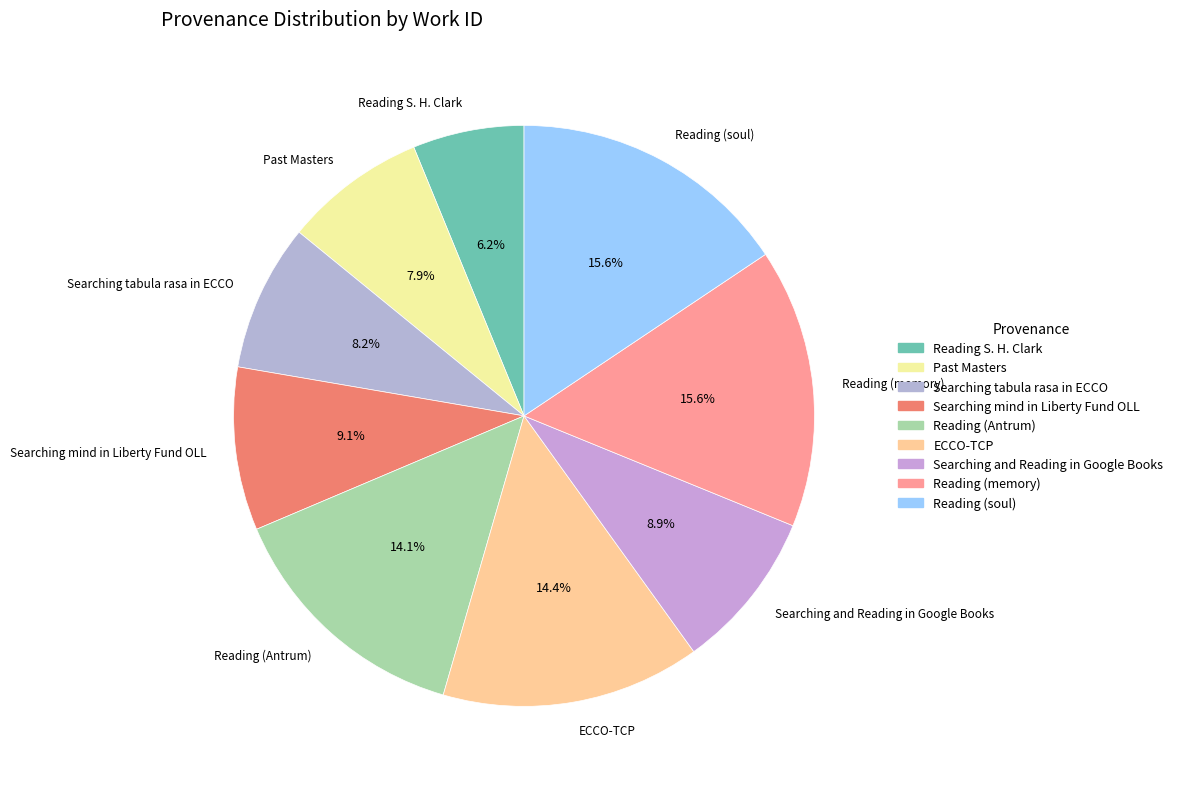

Is there a majority slice in this chart?

No